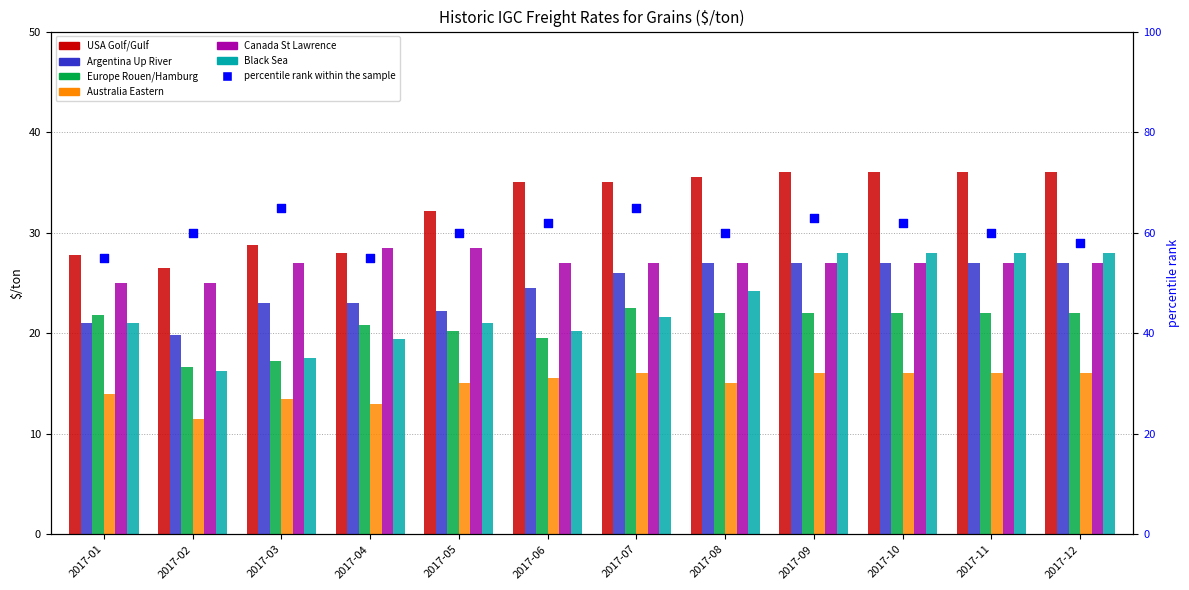

Which series has the widest spread of Y values?

Black Sea